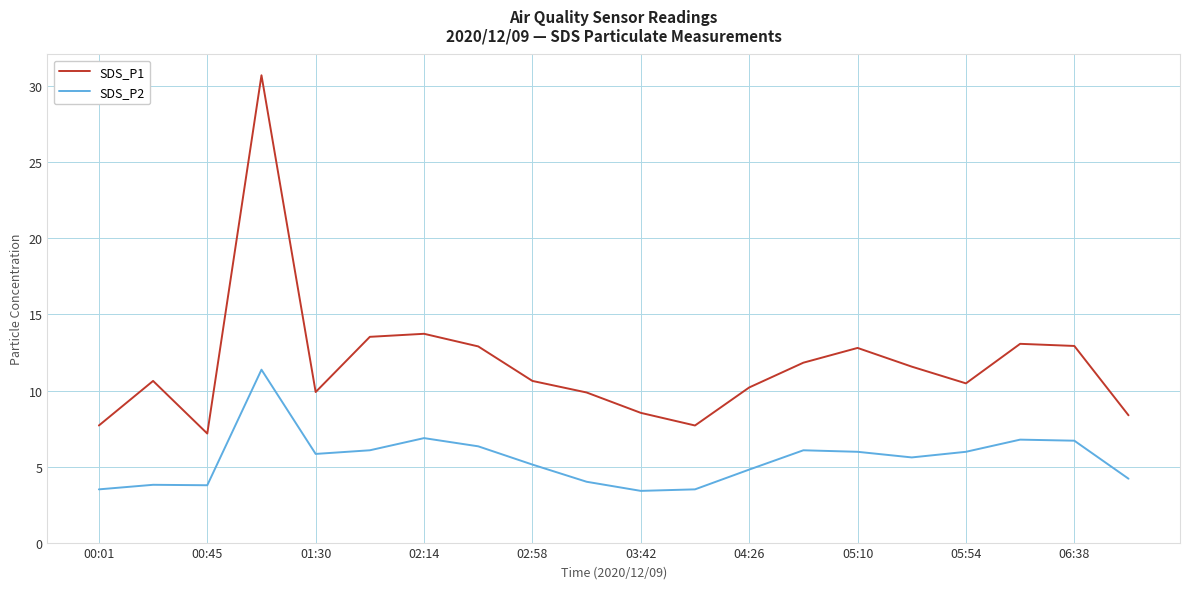

What is the maximum value shown in the chart?

30.7